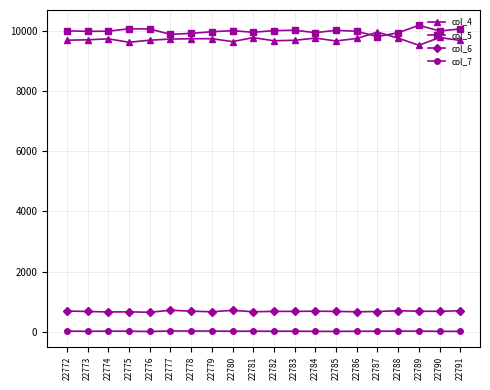

What is the approximate value of col_5 at 22774?

9987